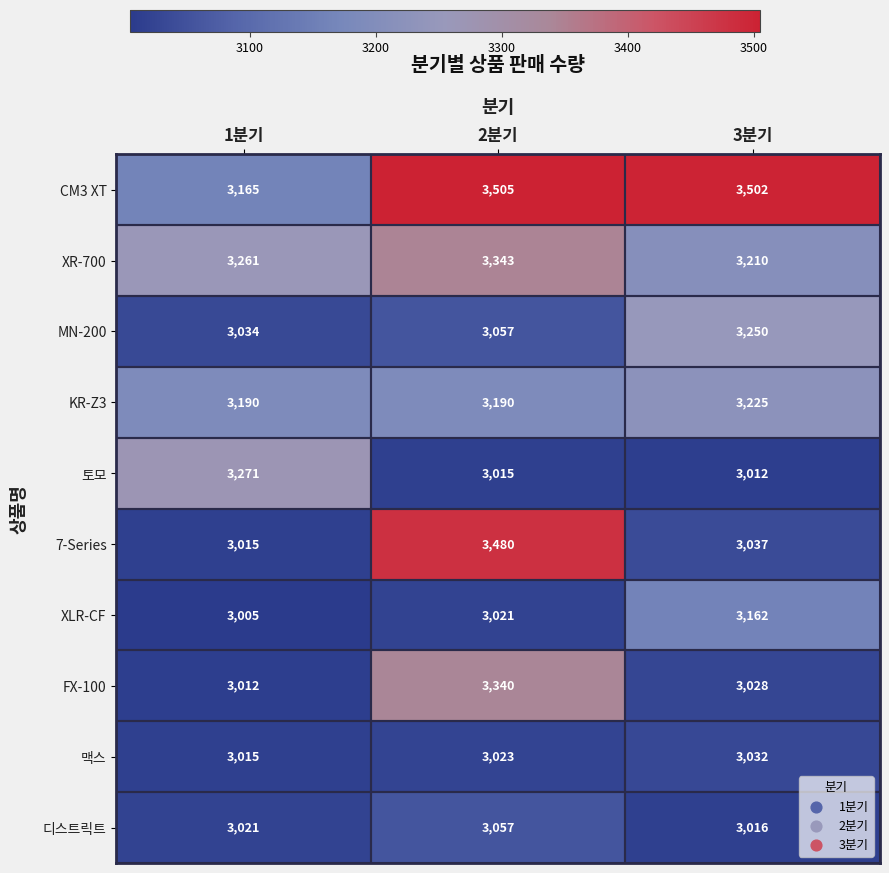

Rank the categories by 토모 value from highest to lowest.

1분기, 2분기, 3분기